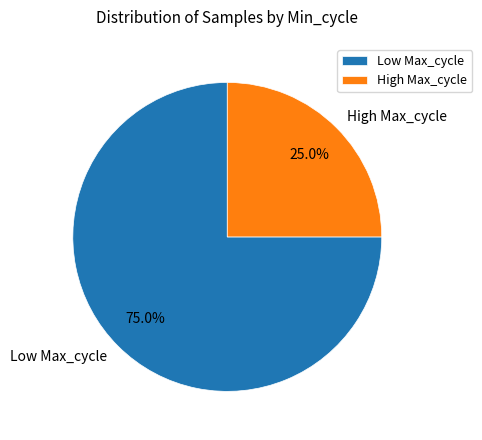

Count the number of slices in the pie.

2